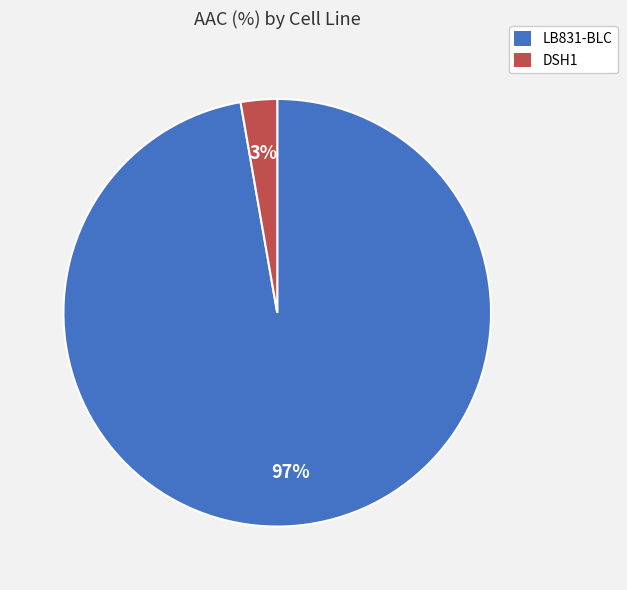

Count the number of slices in the pie.

2